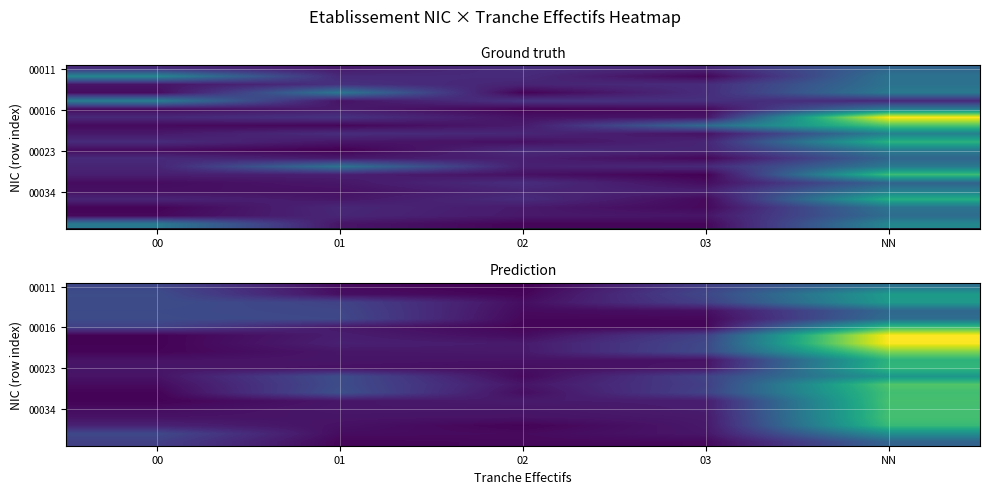

Between 00 and 01, which is larger?

00